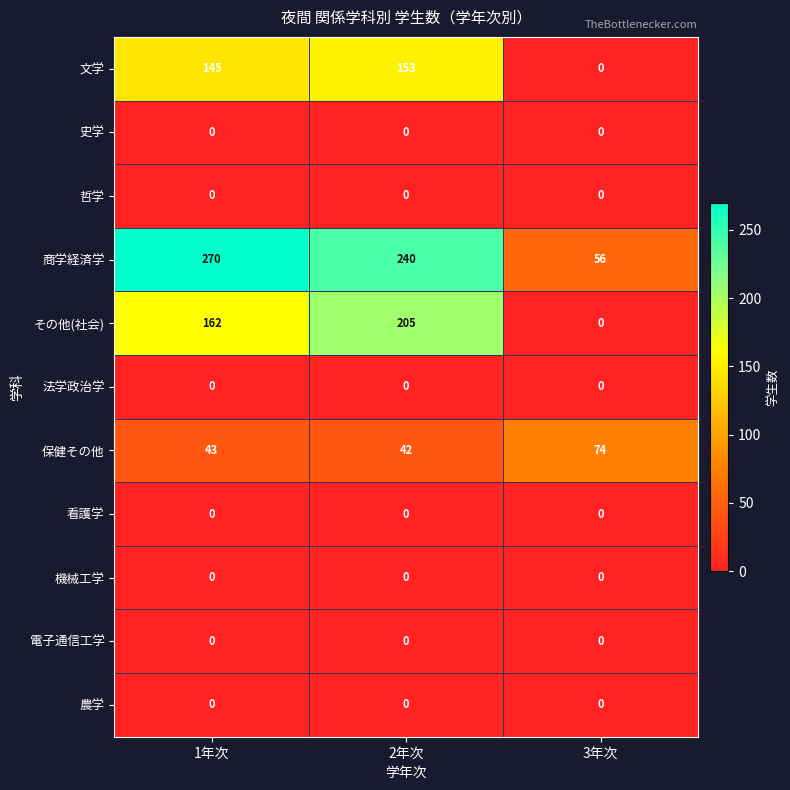

Which category has the highest value across all series?

1年次